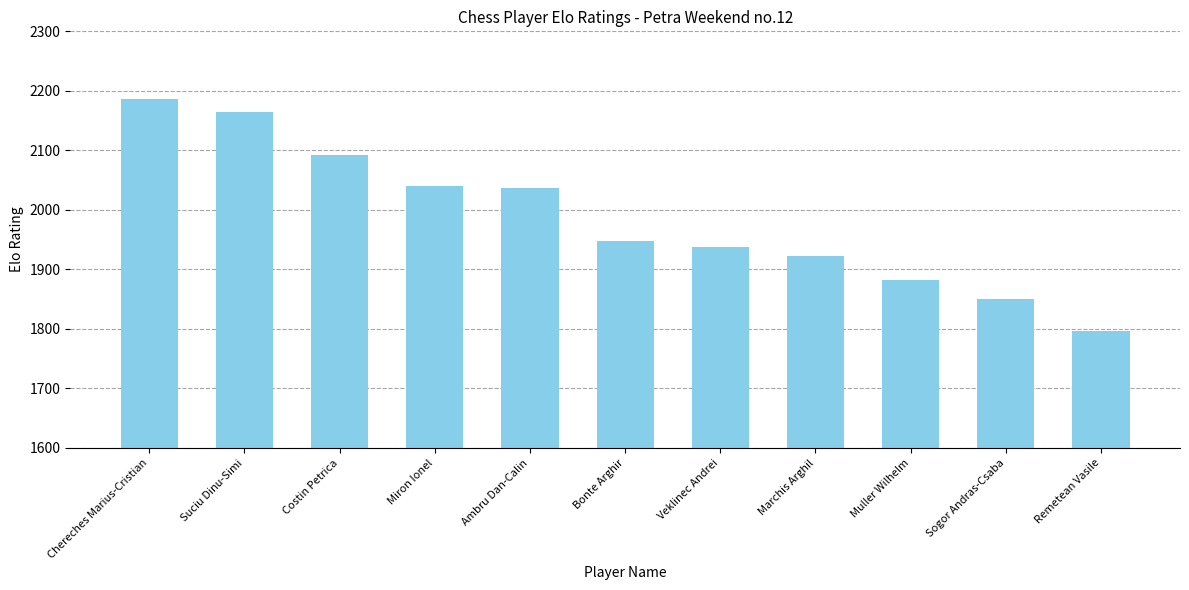

What is the difference between the maximum and second lowest values?

337